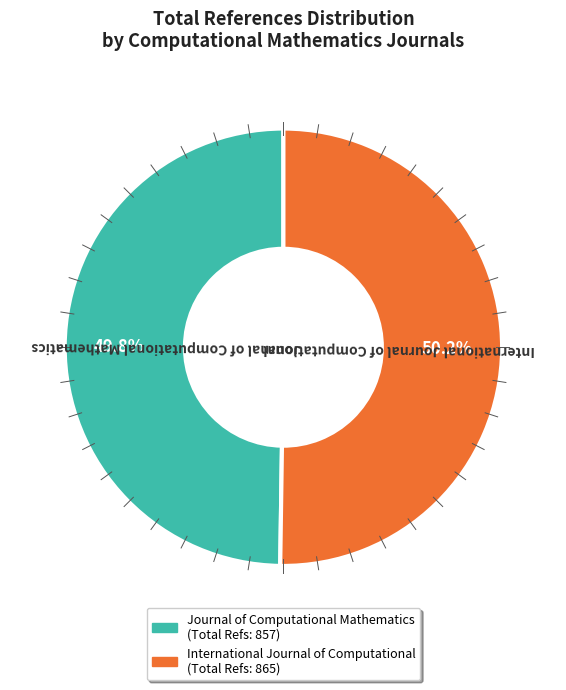

How much of the chart is everything except Journal of Computational Mathematics?

50.2%